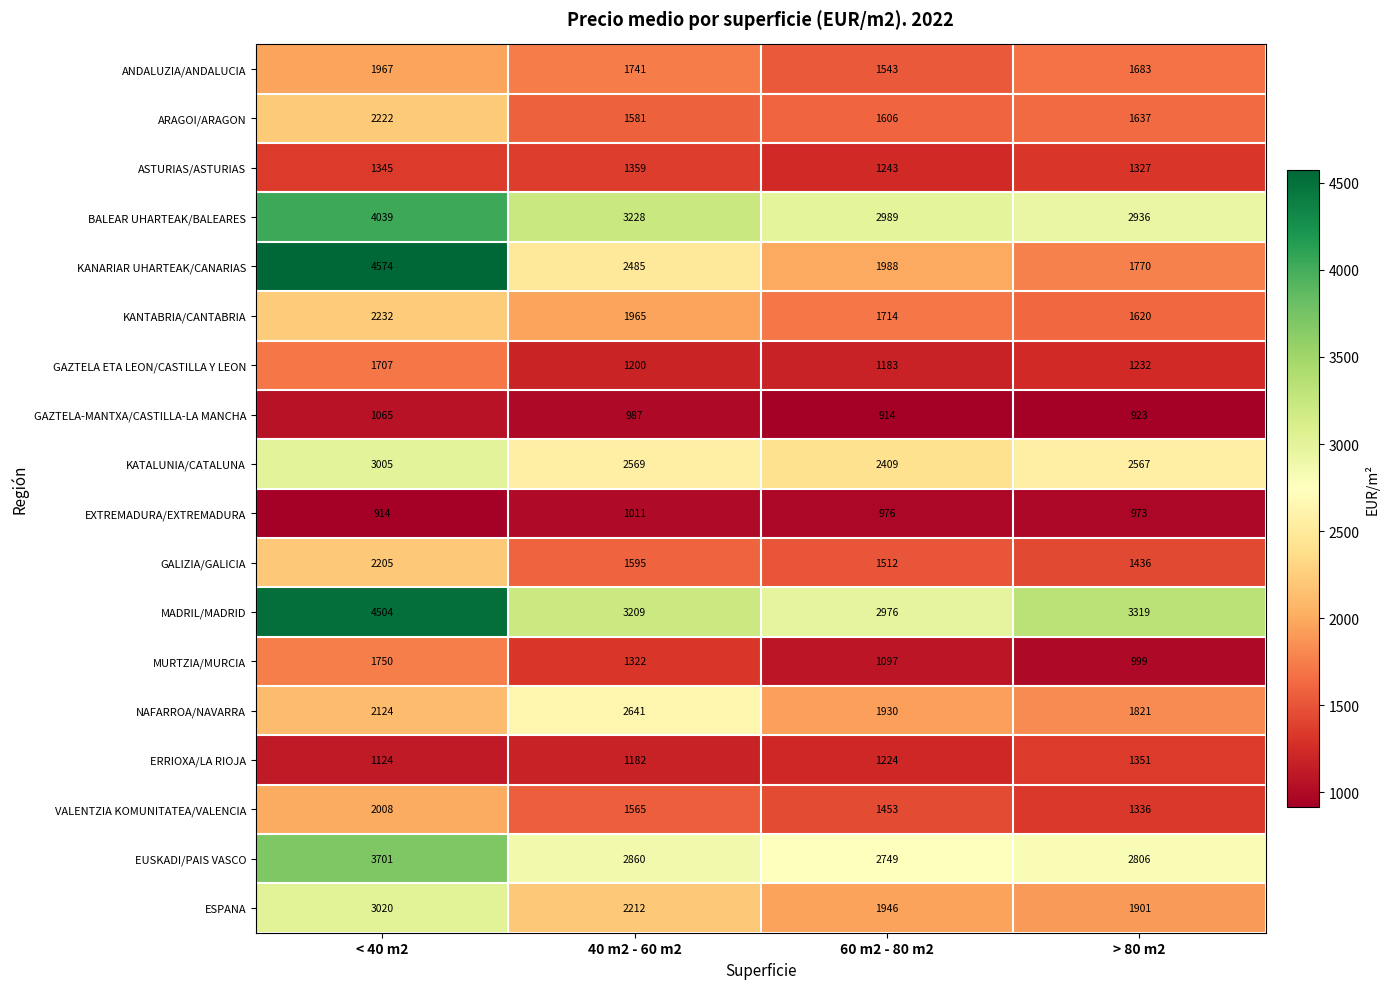

Count the MURTZIA/MURCIA values in the range 1097 to 1750.

3